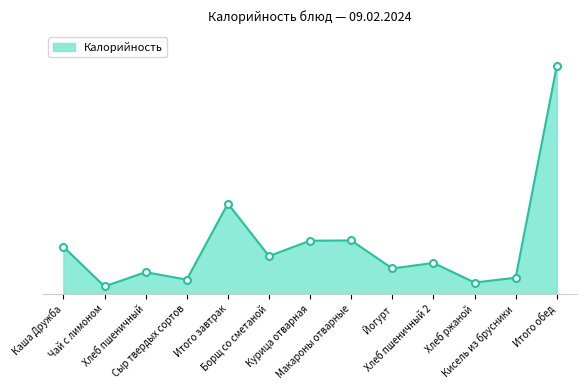

At which category does the chart reach its minimum across all series?

Чай с лимоном